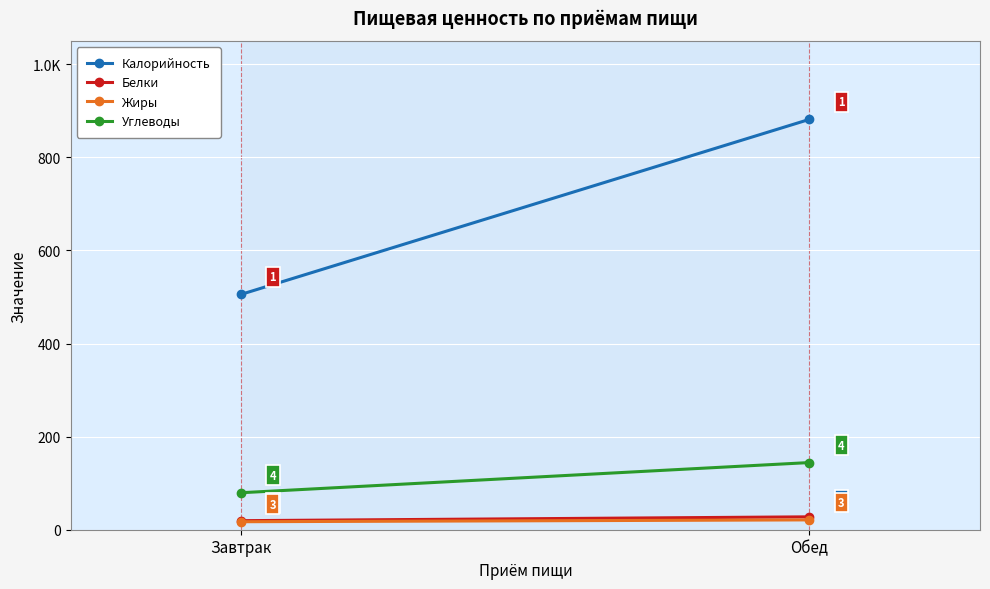

Reading right to left, transcribe all the data shown in this chart.

Калорийность: 881.6	505.6
Белки: 27.7	19.4
Жиры: 21.1	17.2
Углеводы: 144.3	79.5